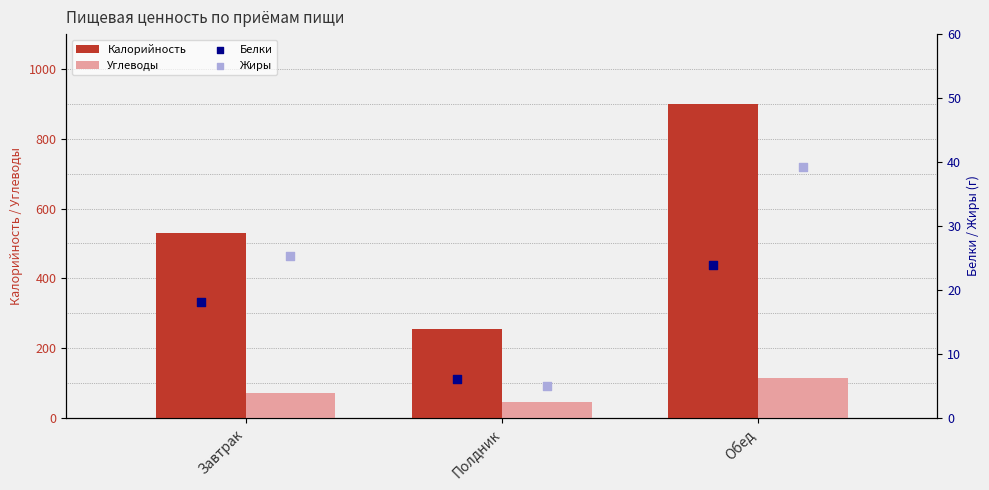

At how many categories does at least one series exceed 673?

1